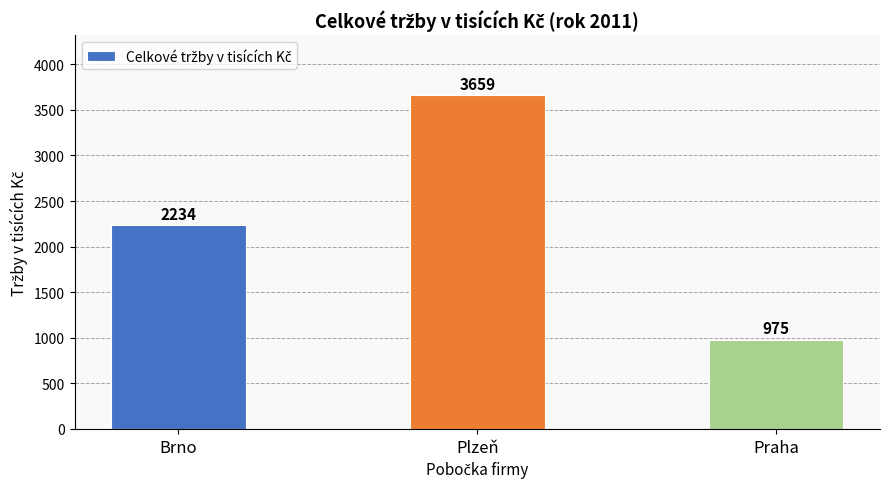

What value does the data have at Praha?

975